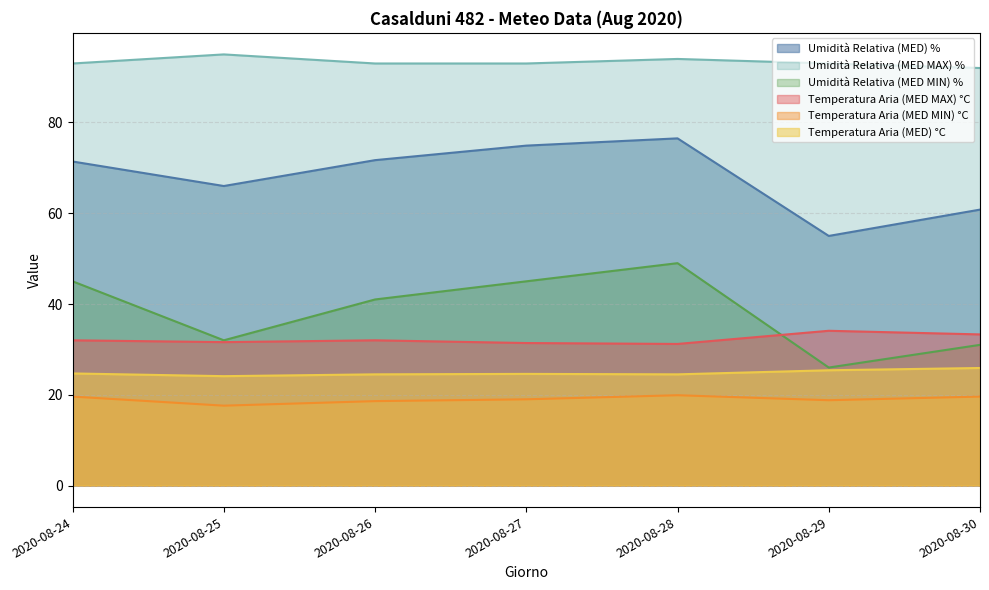

What are all the series names shown in the legend?

Umidità Relativa (MED) %, Umidità Relativa (MED MAX) %, Umidità Relativa (MED MIN) %, Temperatura Aria (MED MAX) °C, Temperatura Aria (MED MIN) °C, Temperatura Aria (MED) °C